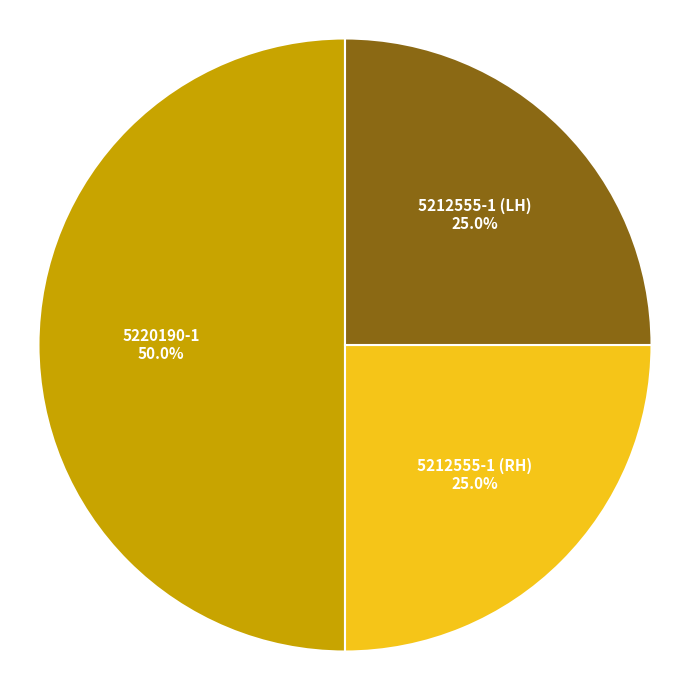

Does 5212555-1 (LH) represent more than half of the total?

No